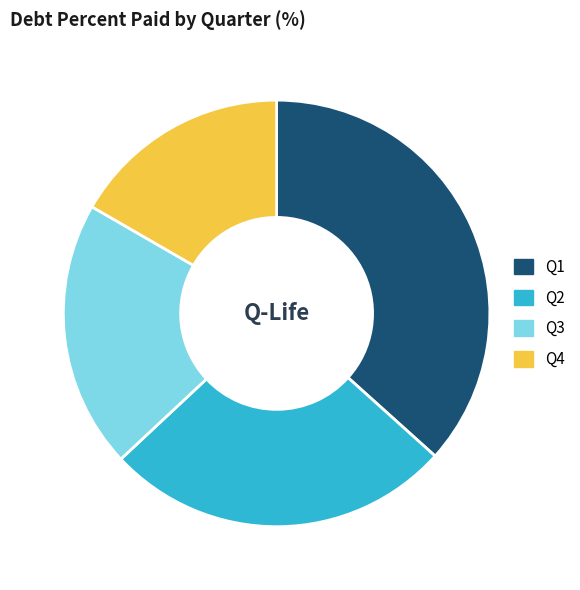

Do Q3 and Q4 together represent more than half of the pie?

No